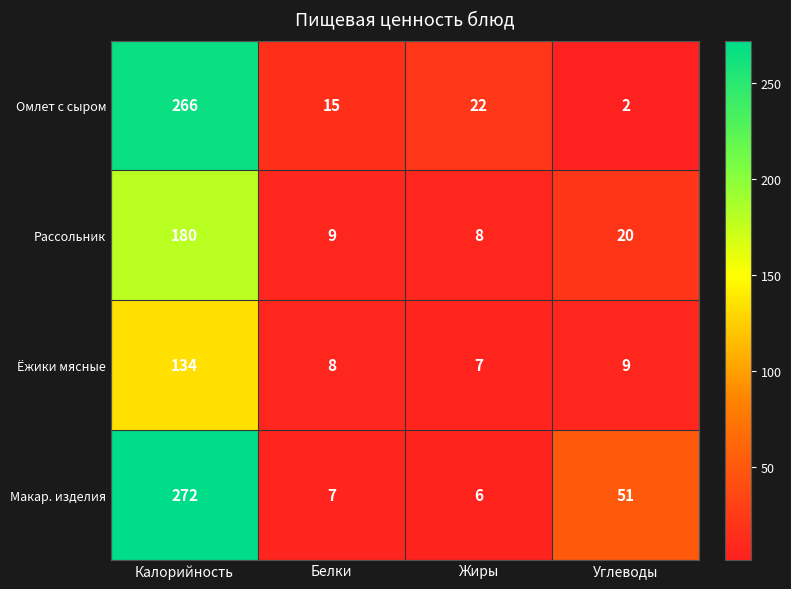

Which series changed the most between Жиры and Углеводы?

Макар. изделия